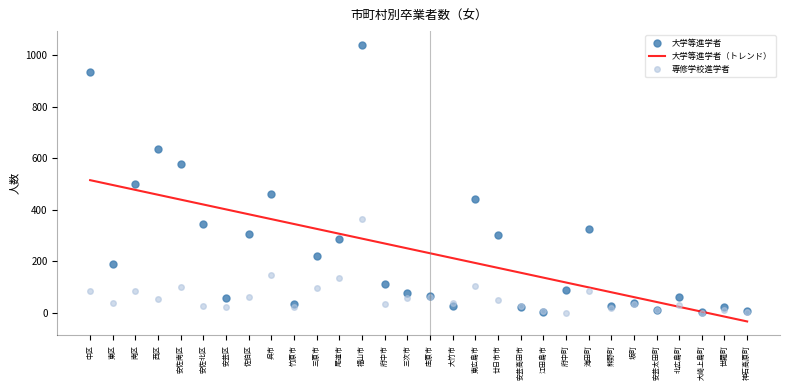

Count the number of categories in the chart.

30